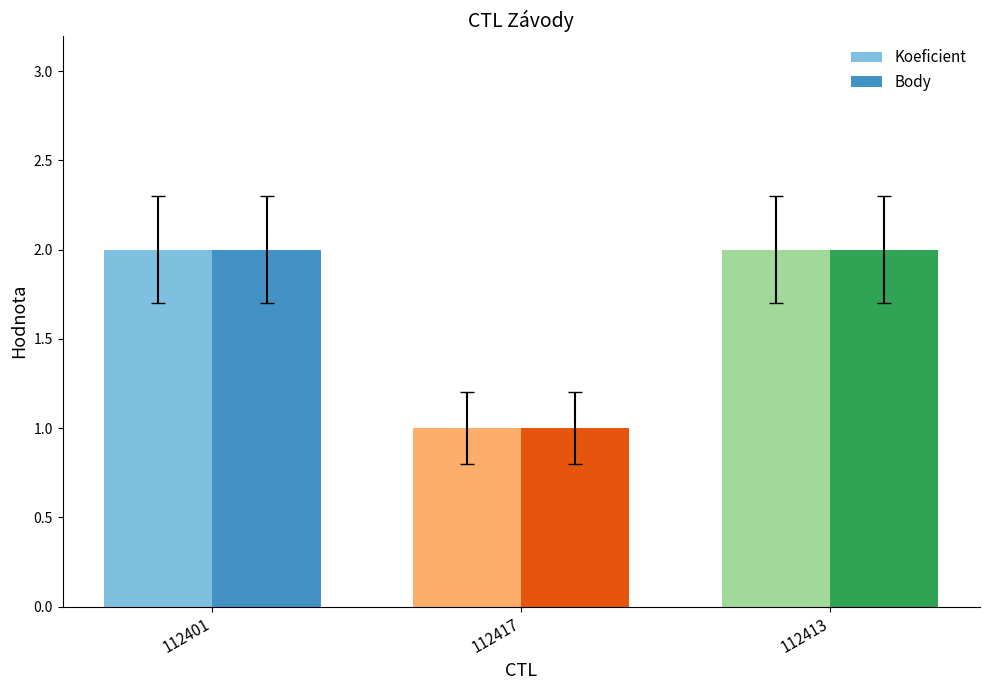

At which label is Body closest to 1?

112417